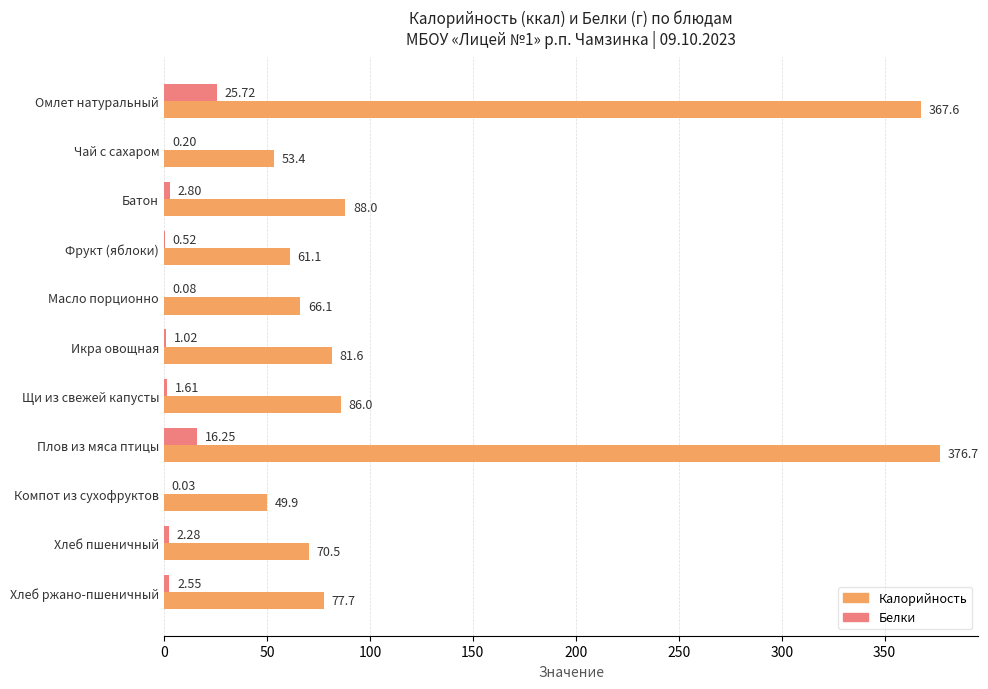

How many data points in Белки are above 1?

7